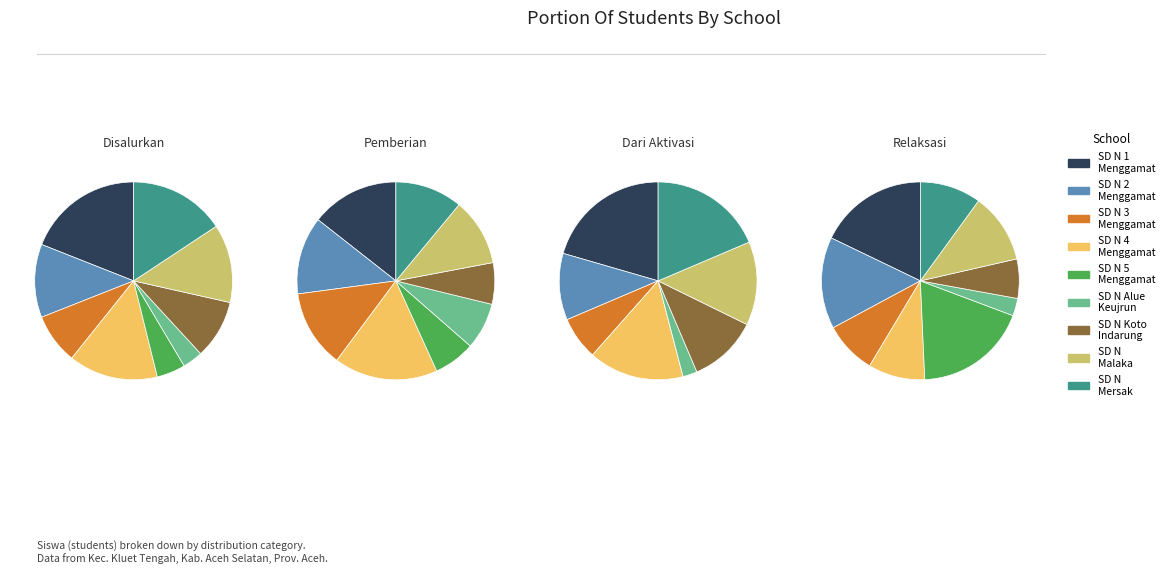

True or false: SD NEGERI 5 MENGGAMAT accounts for 5% of the total.

True